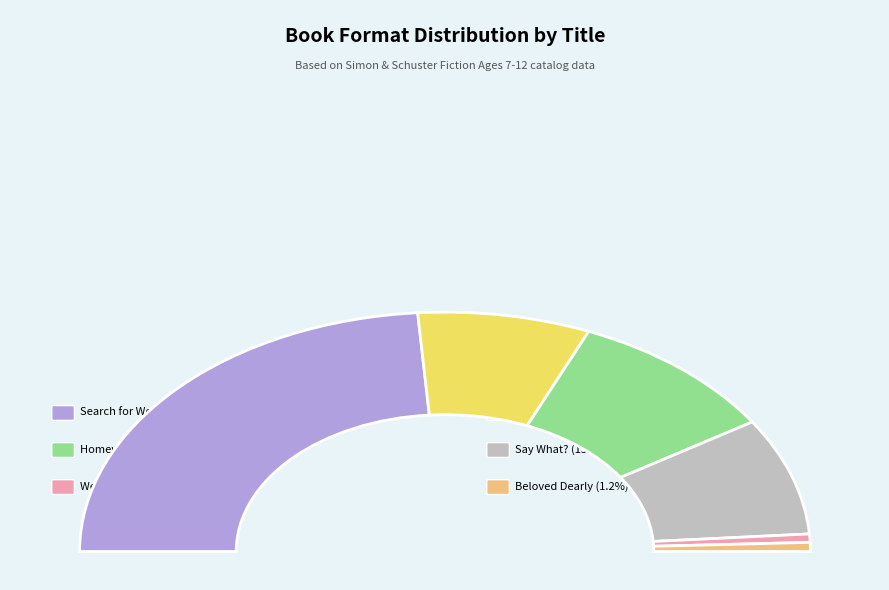

Combined, what portion of the pie is Beloved Dearly and Homework Machine?

20.1%